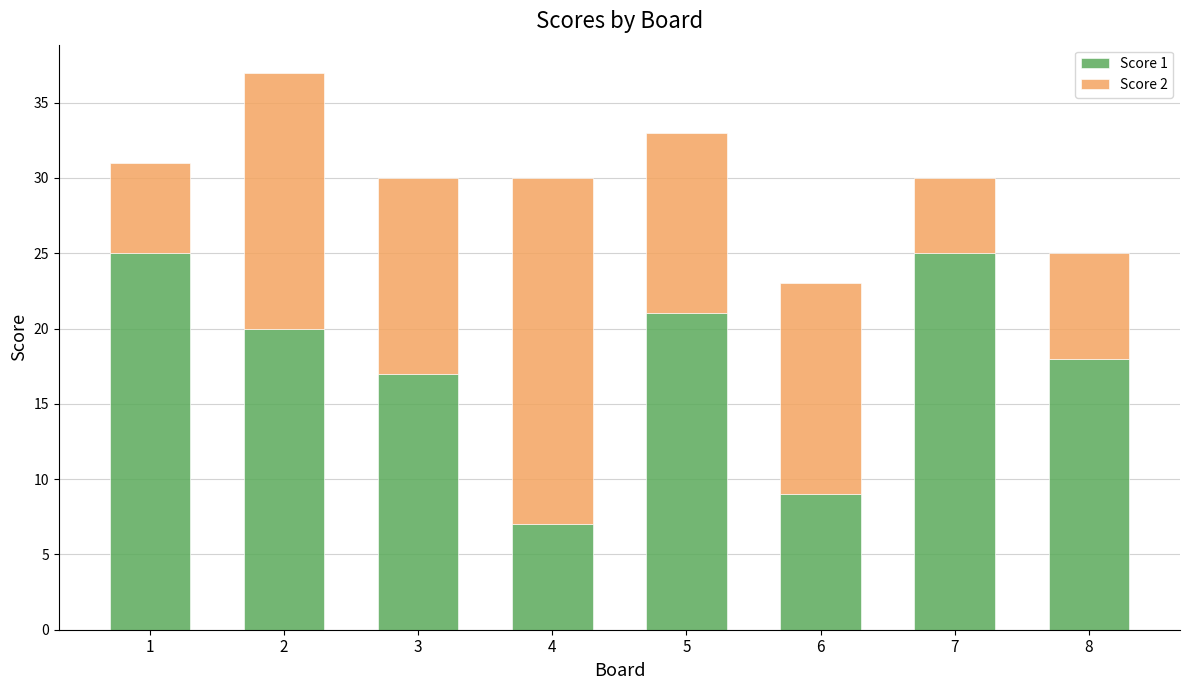

Reading left to right, list the values for the Score 1 series.

25	20	17	7	21	9	25	18